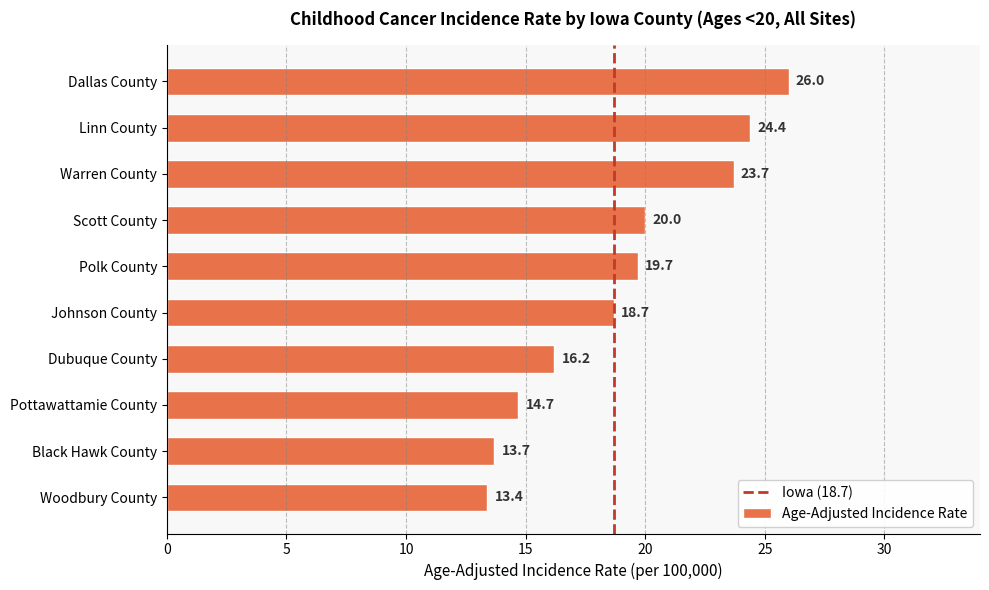

List the labels in order of value, smallest first.

Woodbury County, Black Hawk County, Pottawattamie County, Dubuque County, Johnson County, Polk County, Scott County, Warren County, Linn County, Dallas County